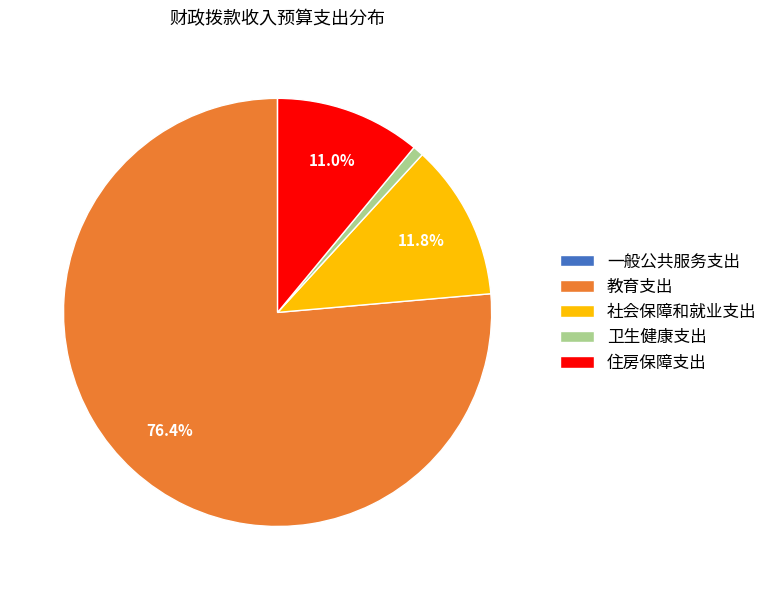

What is the largest slice in the pie chart?

教育支出